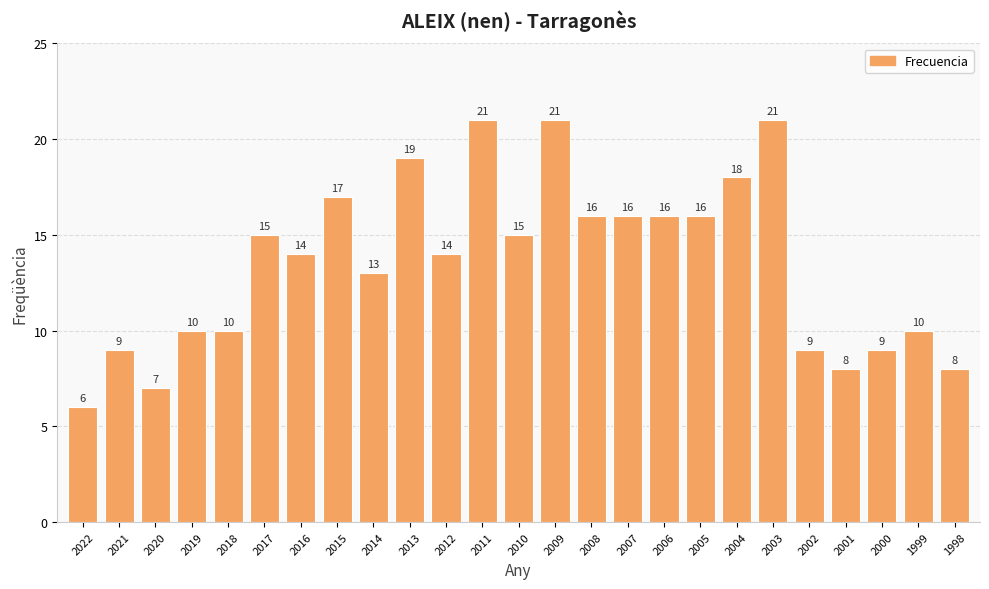

Reading left to right, list all the values displayed in this chart.

6	9	7	10	10	15	14	17	13	19	14	21	15	21	16	16	16	16	18	21	9	8	9	10	8